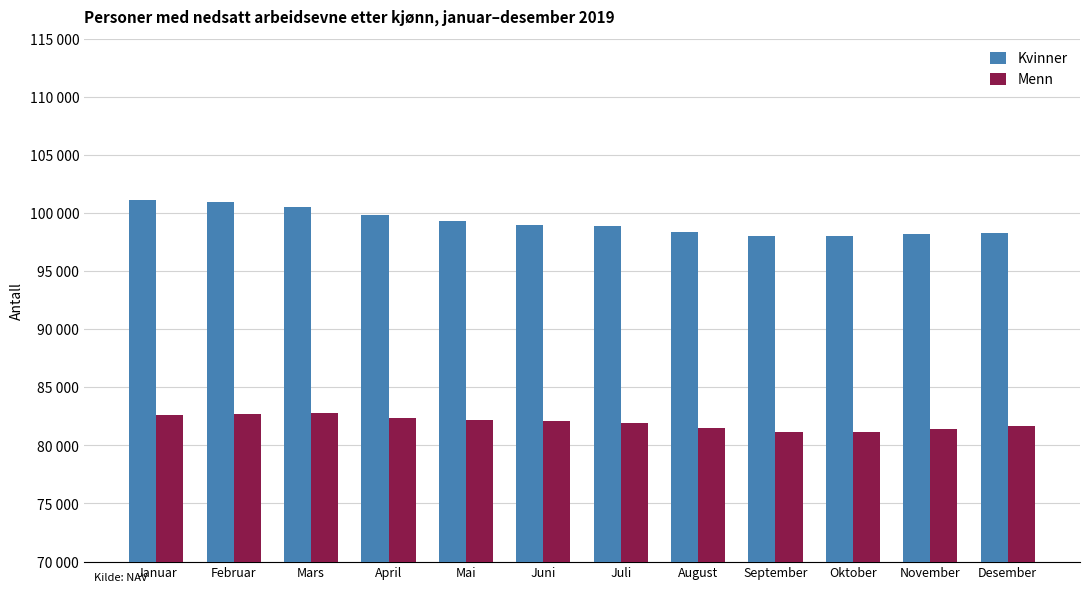

What is the value of the Kvinner bar at the 10th from the left?

98080